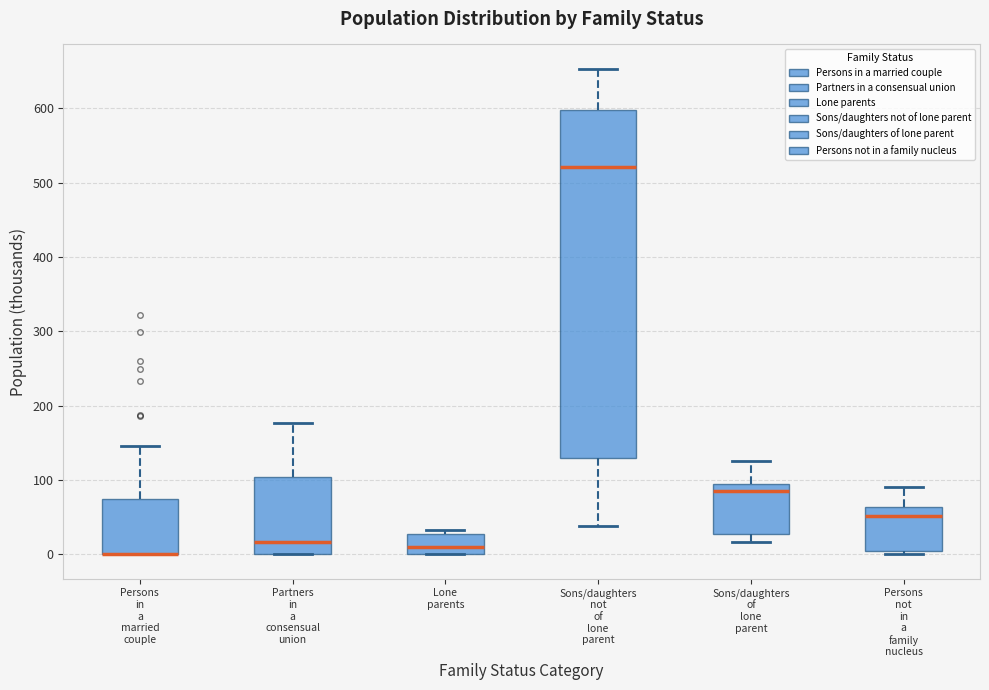

Which box is the tallest, from its lower edge to its upper edge?

Sons/daughters not of lone parent